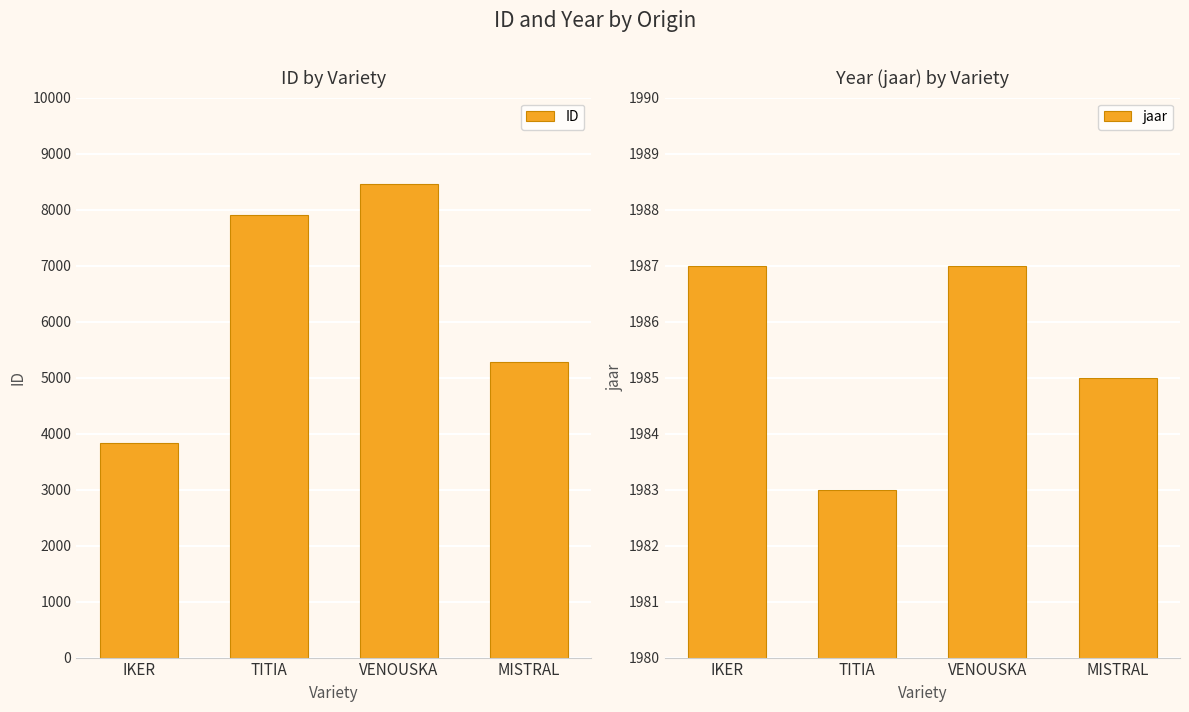

At which label does jaar reach its minimum?

TITIA